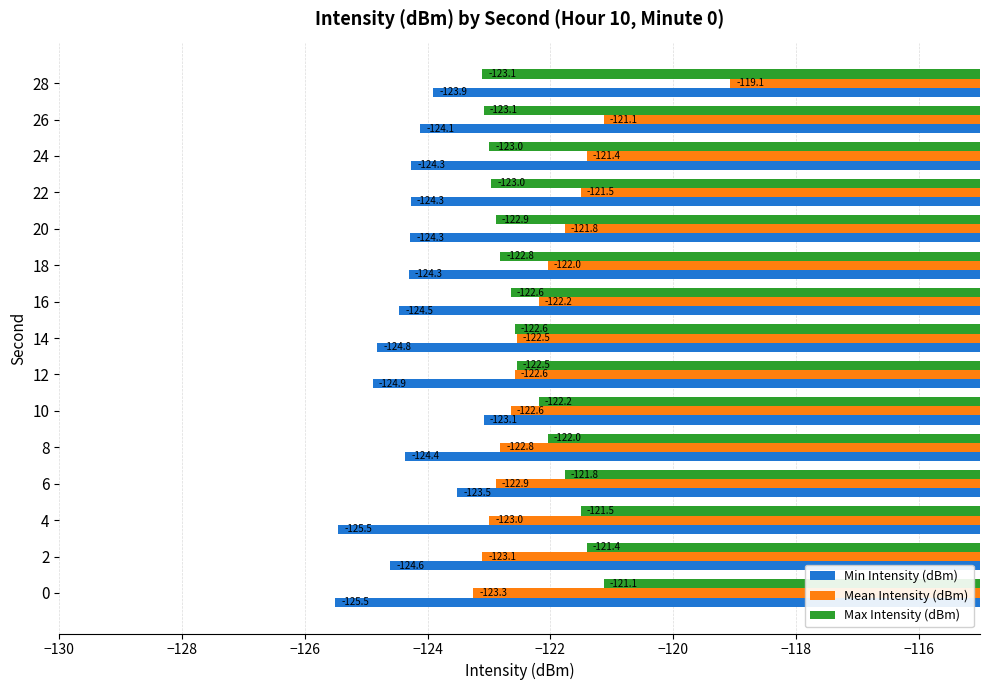

Read the Min Intensity (dBm) value at 16.

-124.5